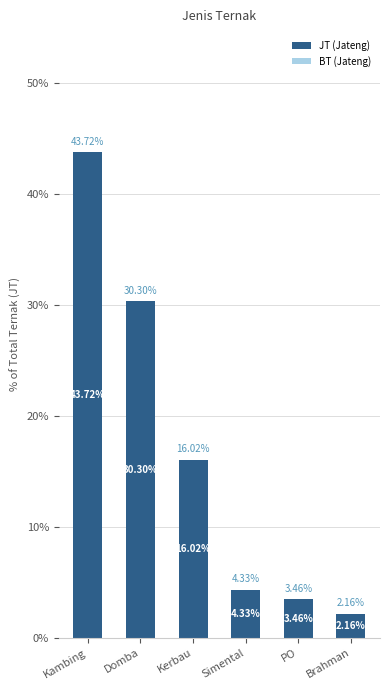

Which has a higher value, Brahman or Kambing?

Kambing